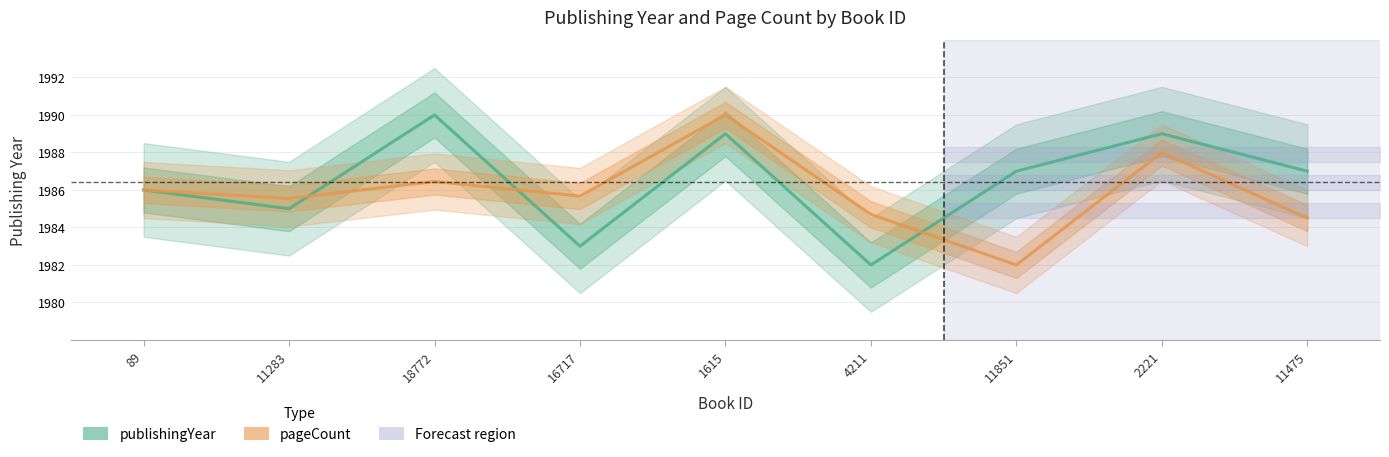

Which category has the highest value across all series?

18772